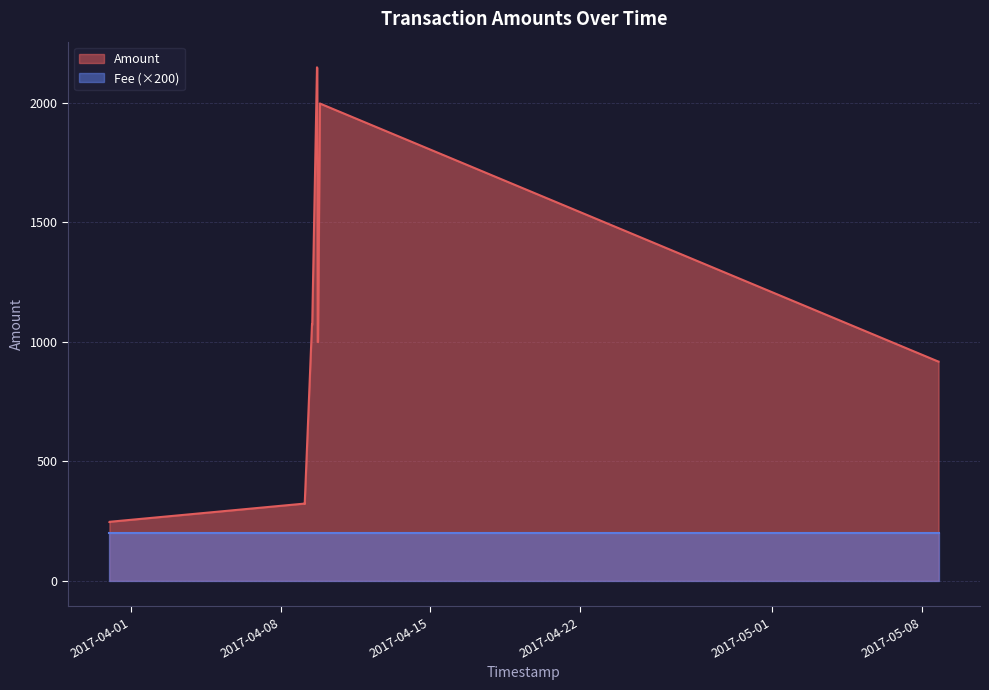

Rank the categories by value from highest to lowest.

2017-04-09 16:35:09, 2017-04-09 16:52:07, 2017-04-09 19:53:43, 2017-04-09 20:14:29, 2017-04-09 10:58:45, 2017-04-09 11:15:17, 2017-04-09 17:23:31, 2017-04-09 17:46:01, 2017-05-08 17:56:29, 2017-05-08 18:48:47, 2017-04-09 02:46:29, 2017-04-09 02:48:57, 2017-03-30 23:30:15, 2017-03-30 23:27:12